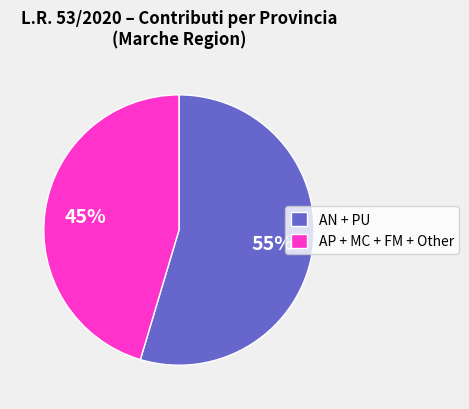

Is the sum of AN + PU and AP + MC + FM + Other greater than half?

Yes